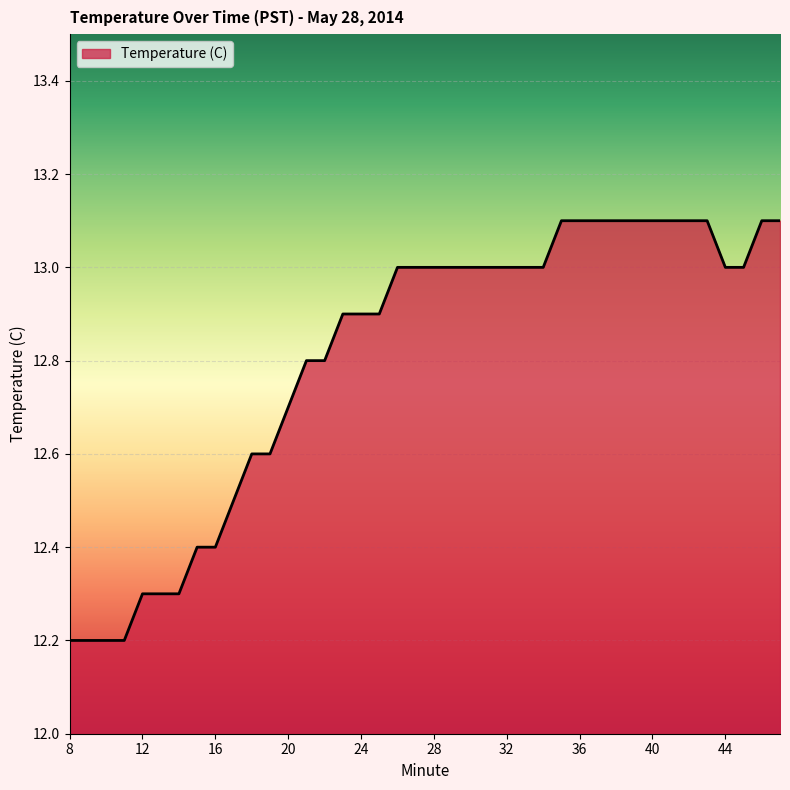

Count the values in the range 12 to 13.

29